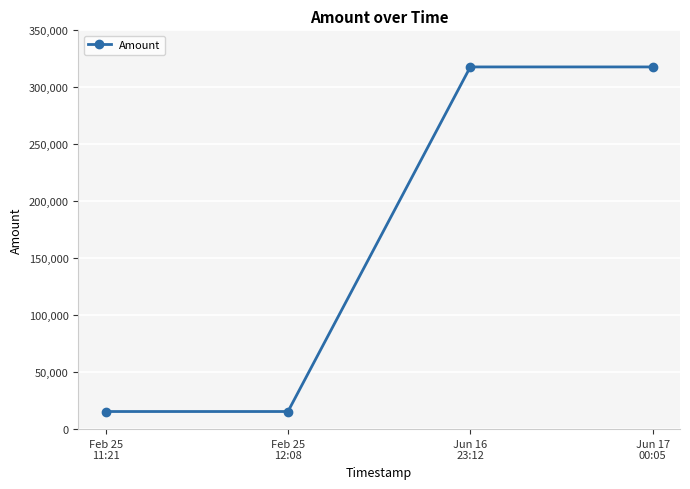

Count the number of categories in the chart.

4